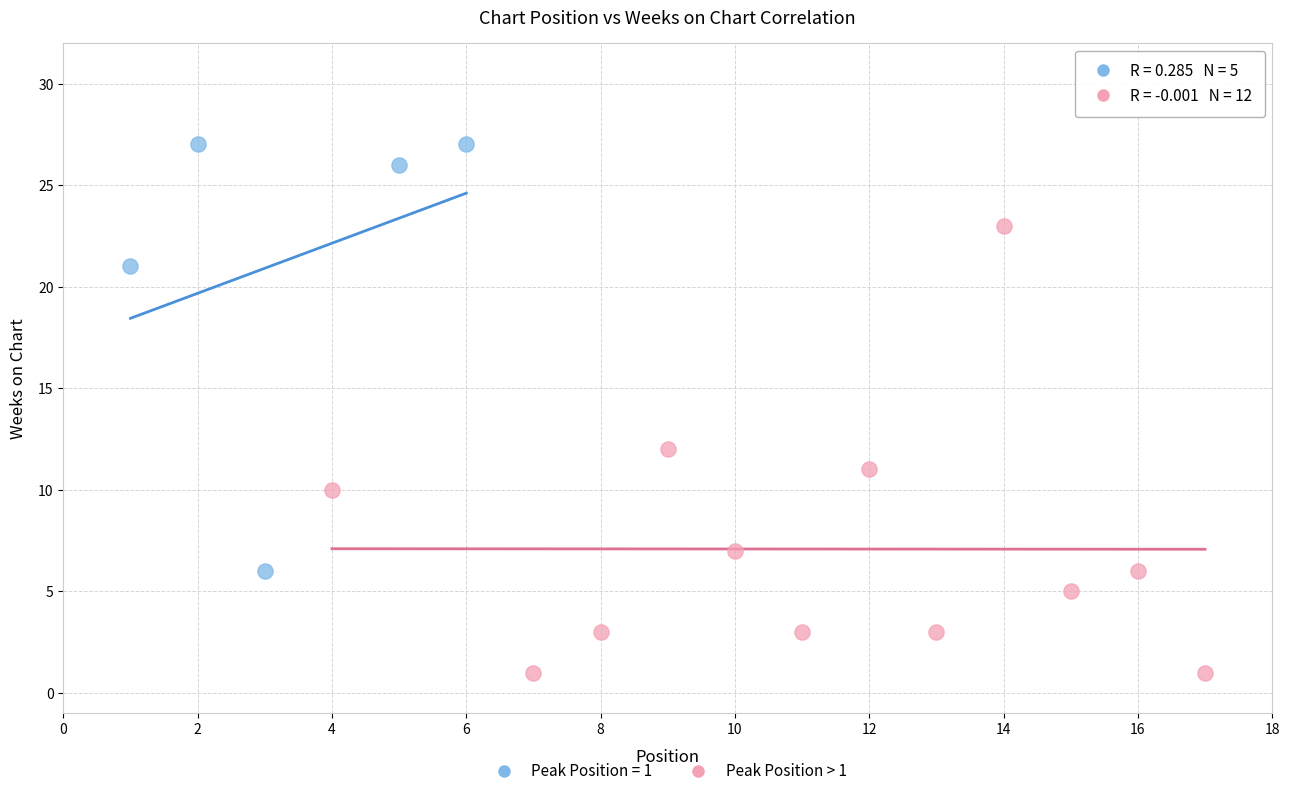

Which series contains the lowest Y value?

Peak Position > 1